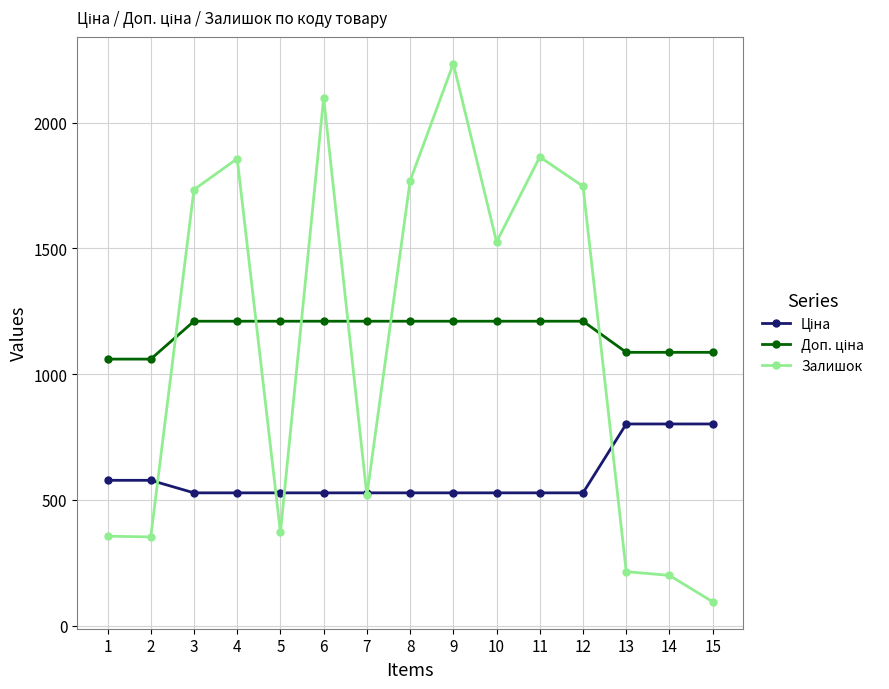

What is the greatest value displayed?

2235.0